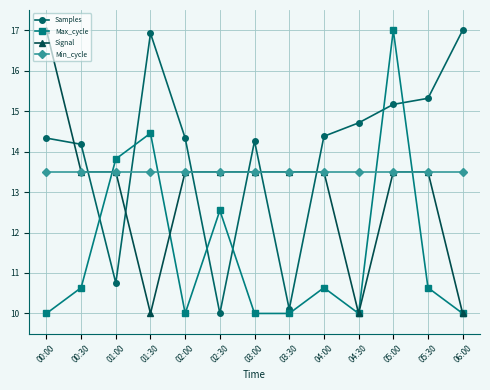

Where do Max_cycle and Signal first cross each other?

00:30 and 01:00